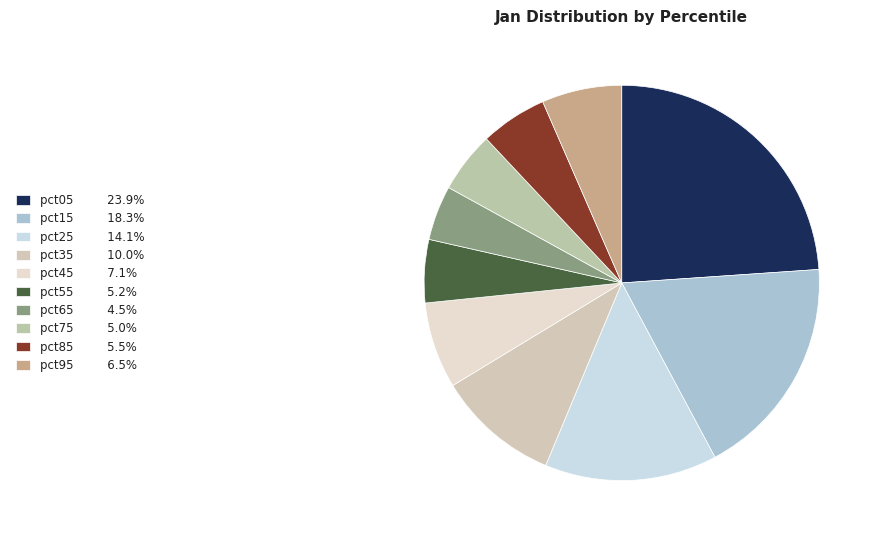

Does pct65 account for over 50% of the chart?

No